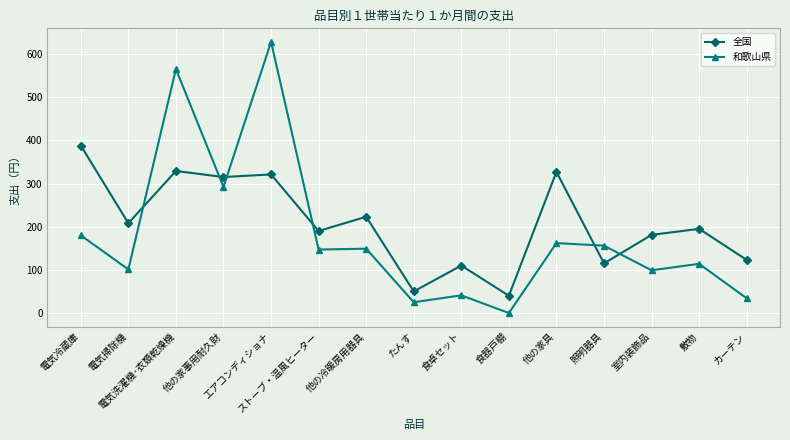

Does the chart display data point markers on the line(s)?

Yes